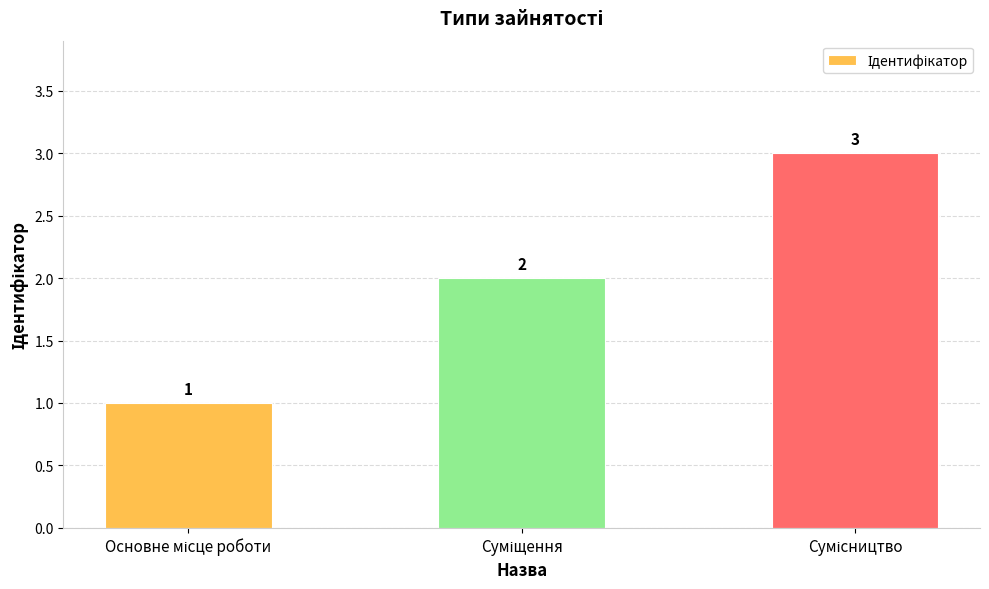

What is the value of the 1st bar from the left?

1